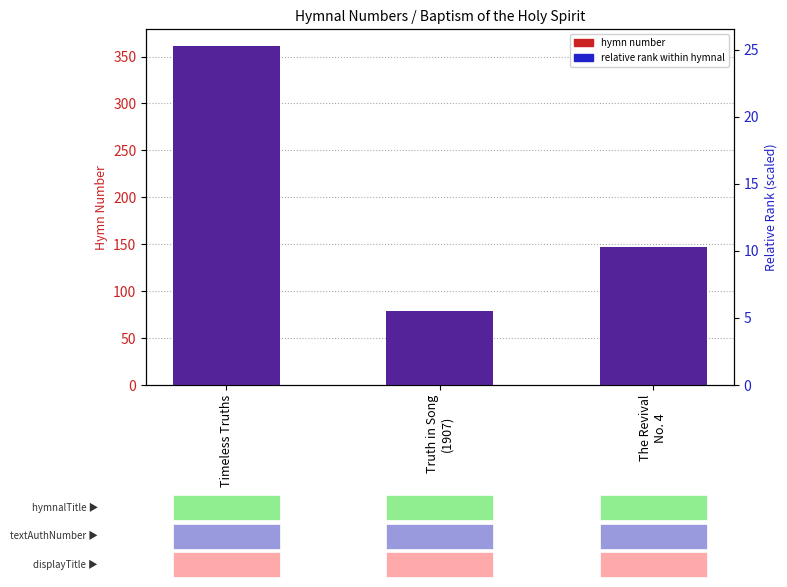

What is the value of the relative rank within hymnal bar at the 3rd from the left?

10.3